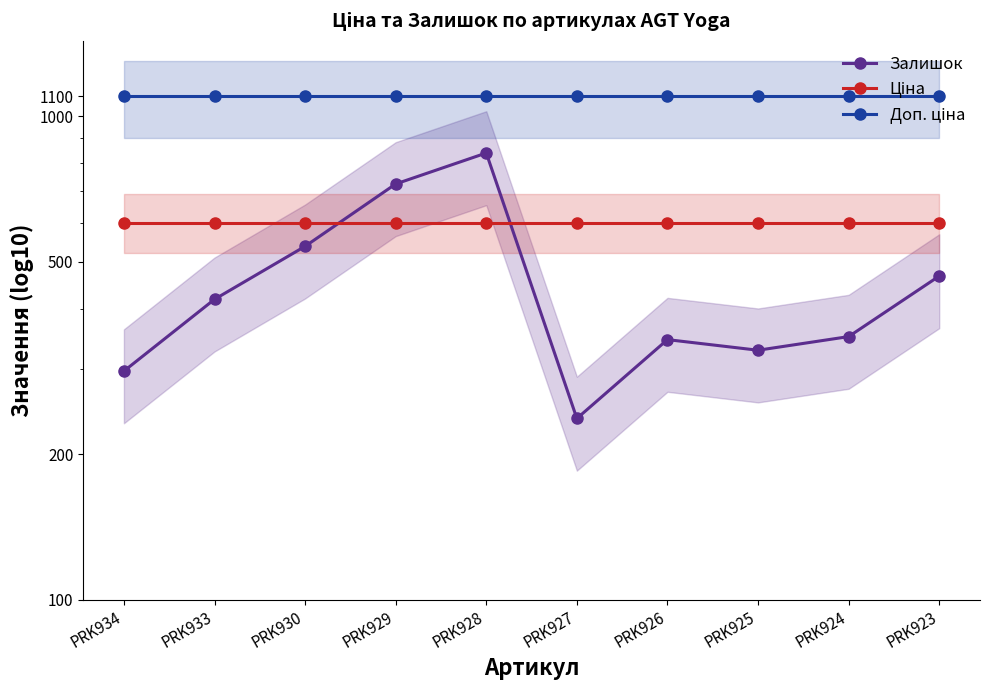

What are all the series names shown in the legend?

Залишок, Ціна, Доп. ціна